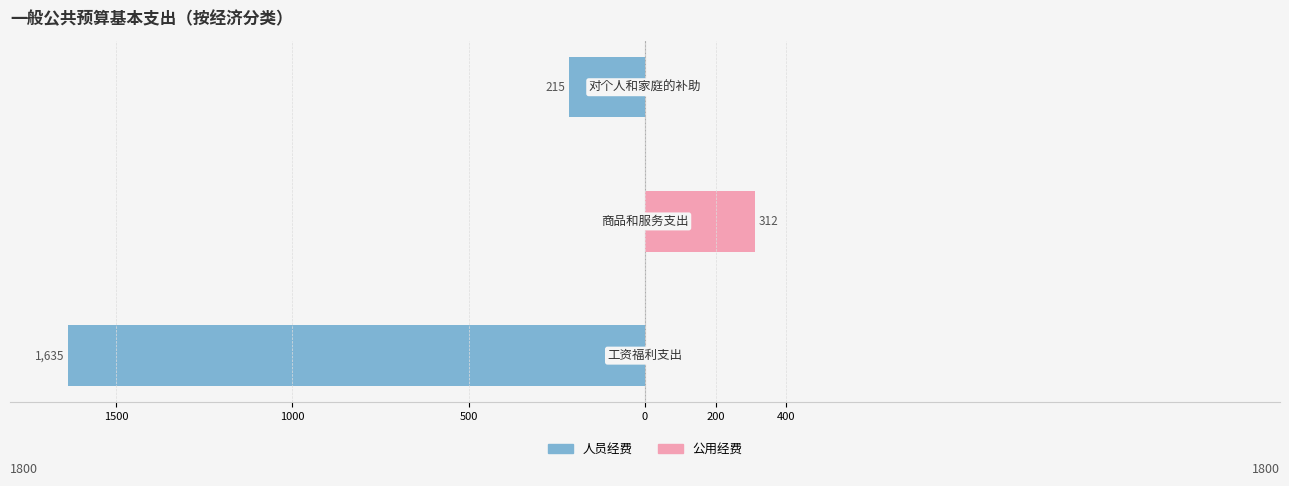

Rank the series by their maximum value, from highest to lowest.

公用经费, 人员经费